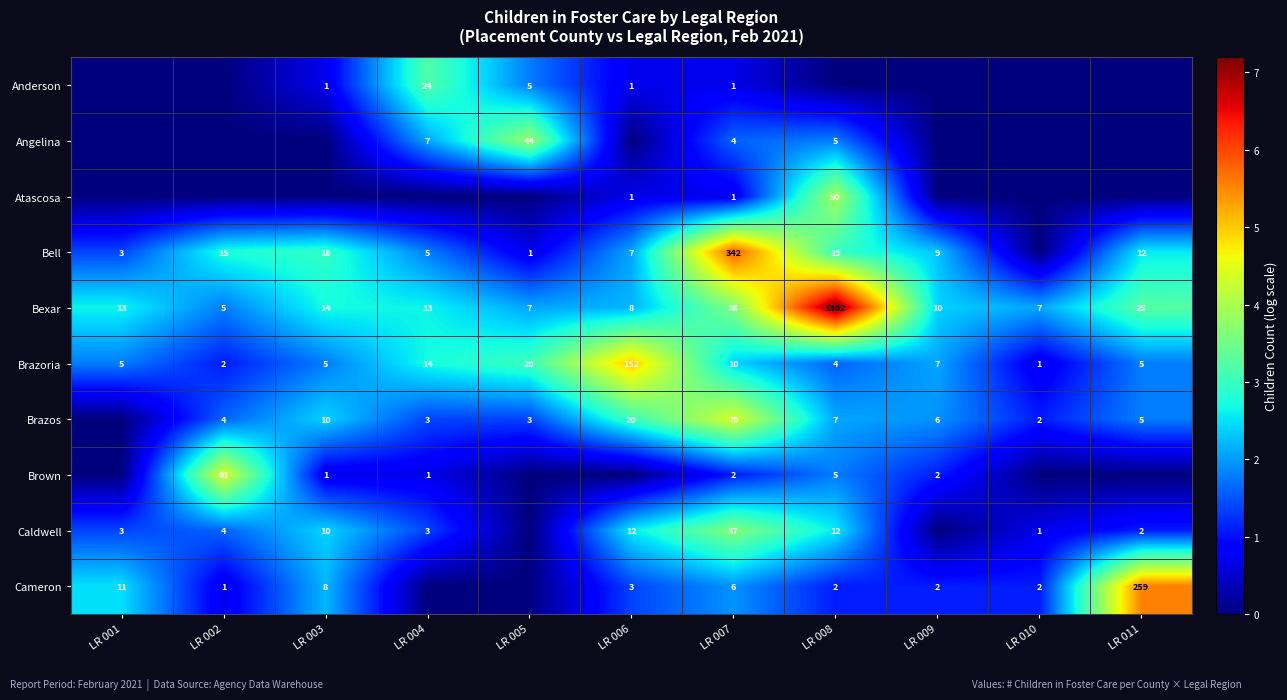

The Bell series shows 1.5 at LR 007. True or false?

False